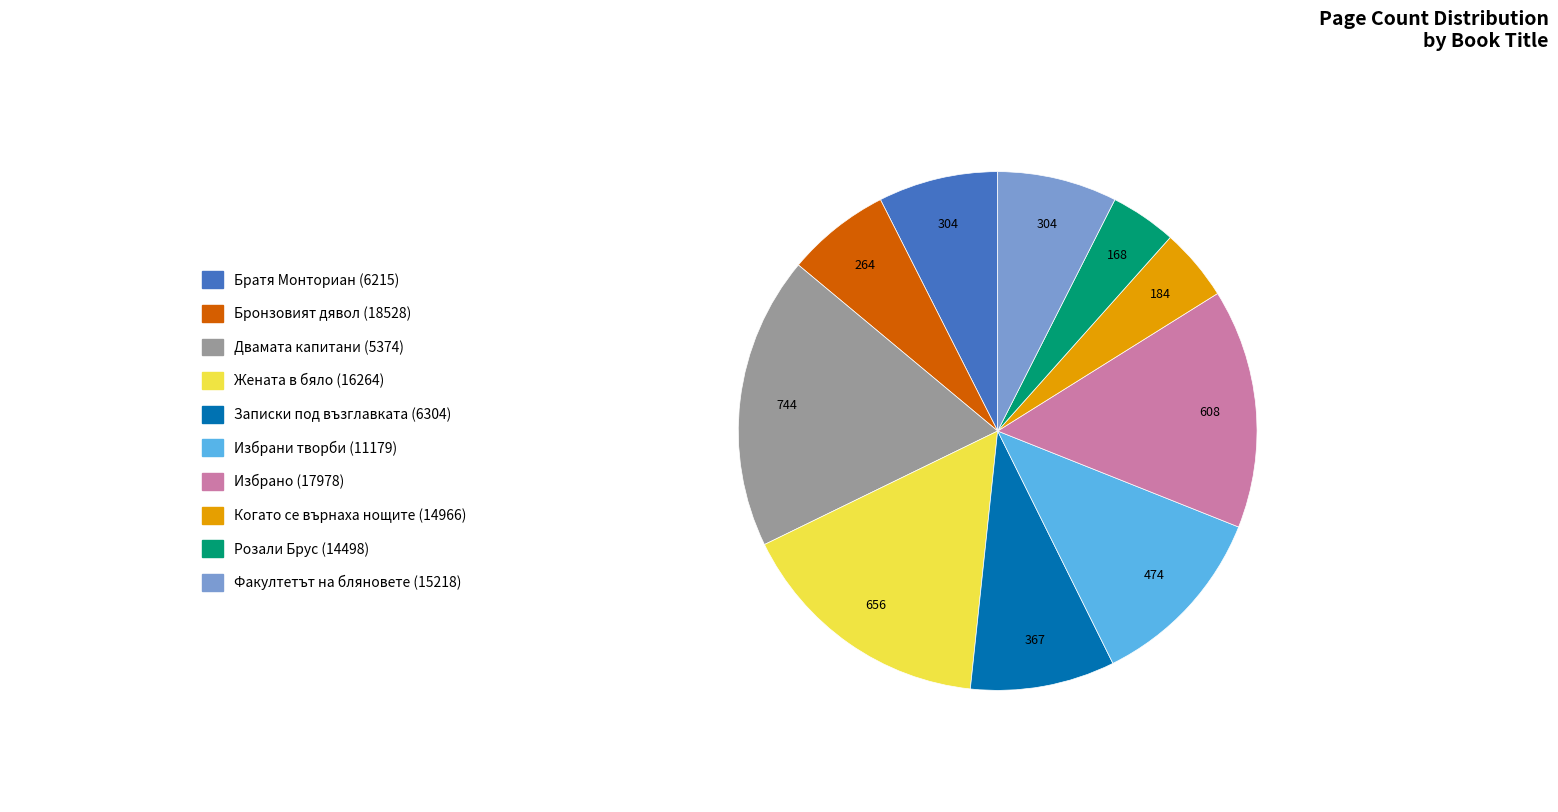

Is there a majority slice in this chart?

No